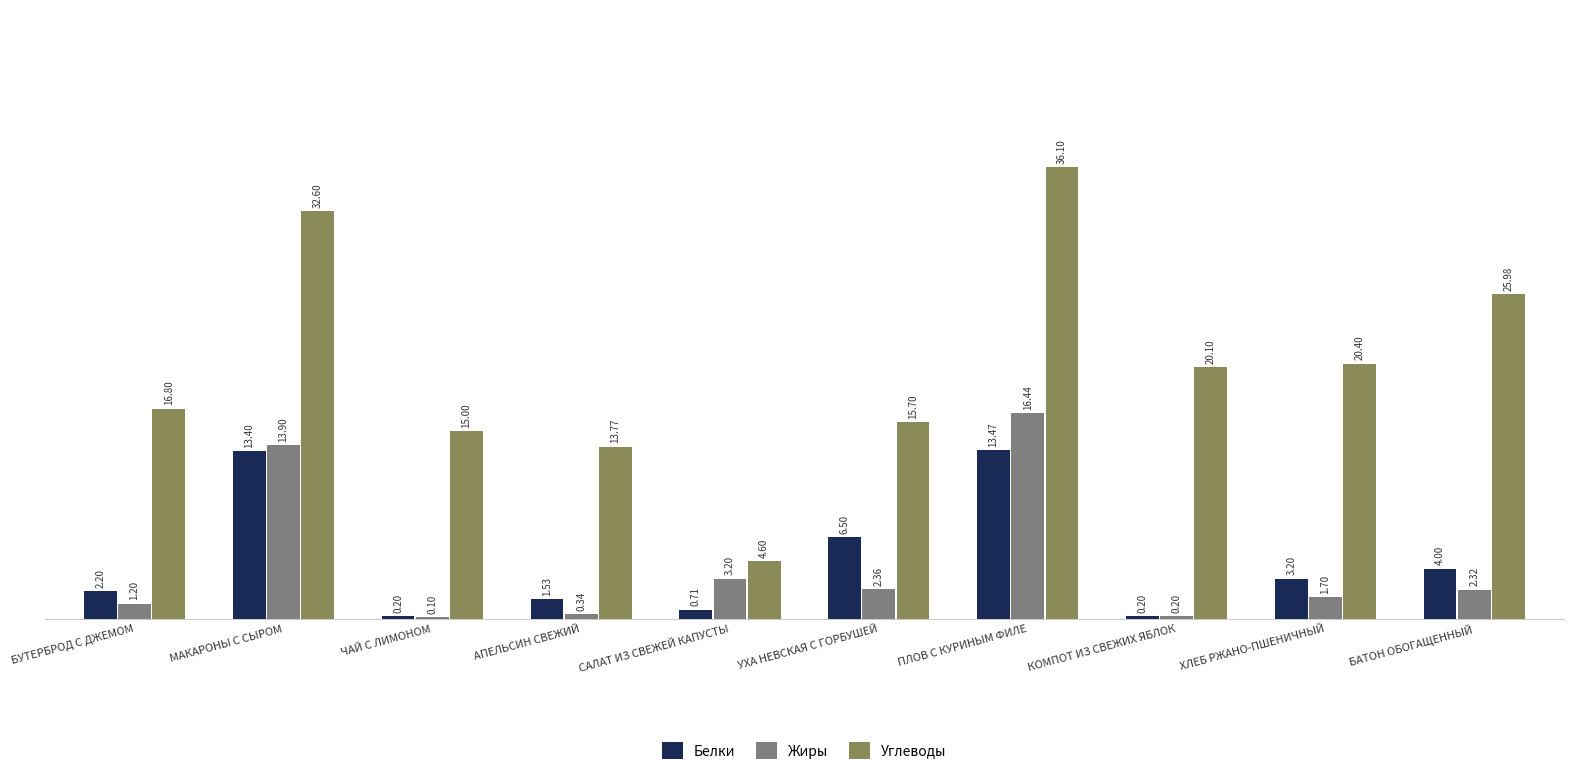

What is the maximum value shown in the chart?

36.1